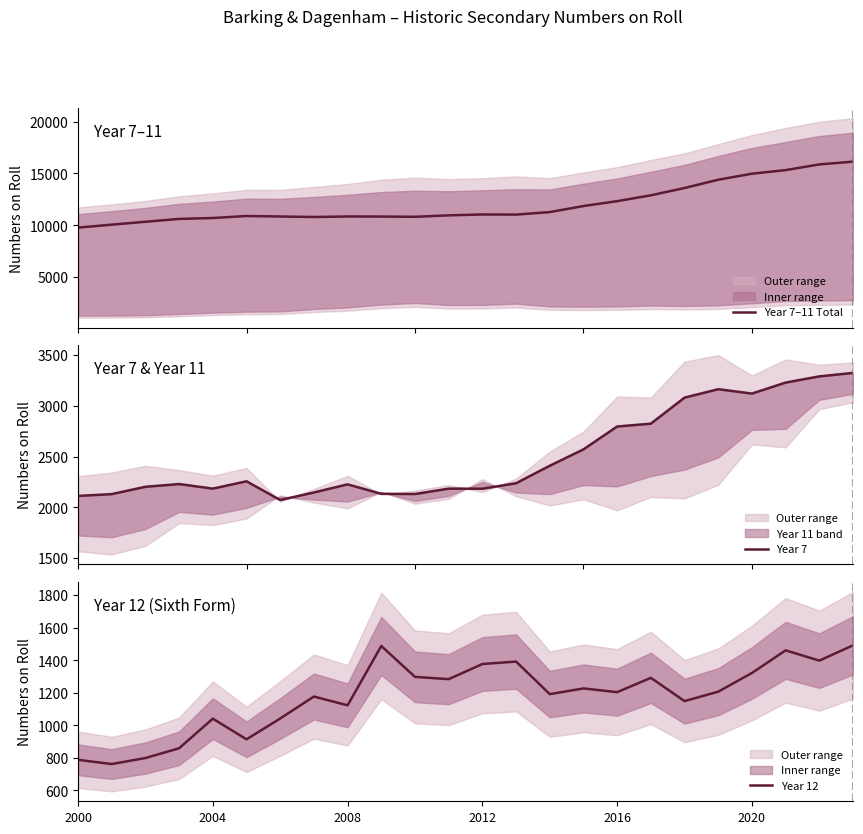

How many interior local peaks does the Year 7–11 Total series have?

3